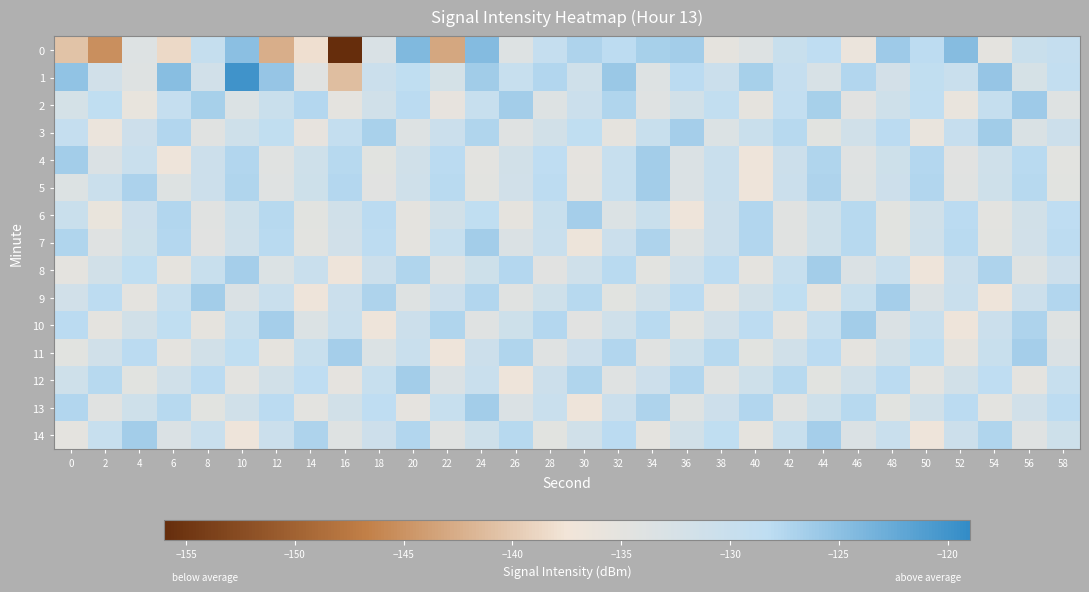

Which series has the largest total across all categories?

1